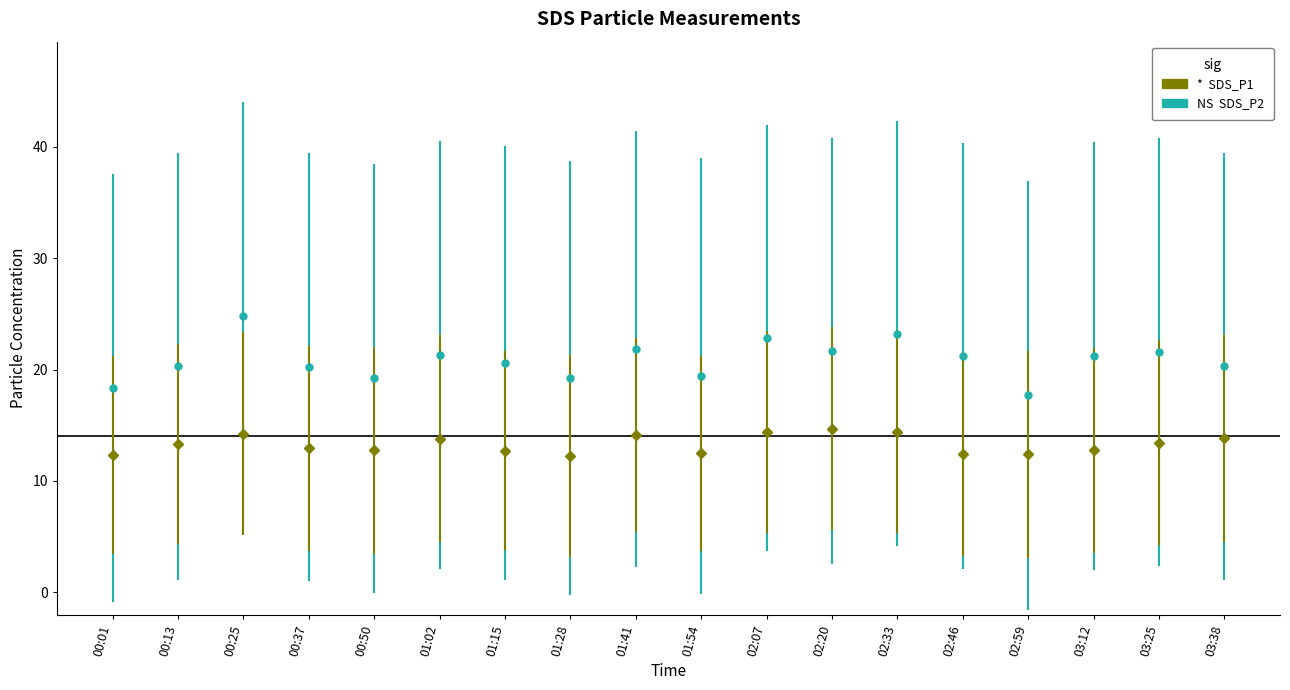

What is the total value across all series at 03:38?

34.1